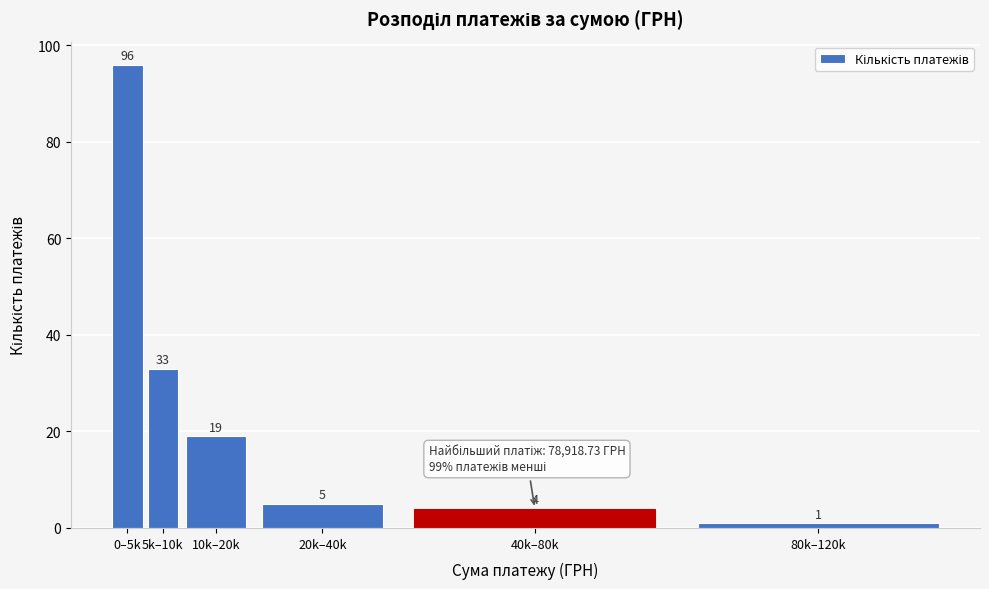

Reading left to right, list all the values displayed in this chart.

96	33	19	5	4	1